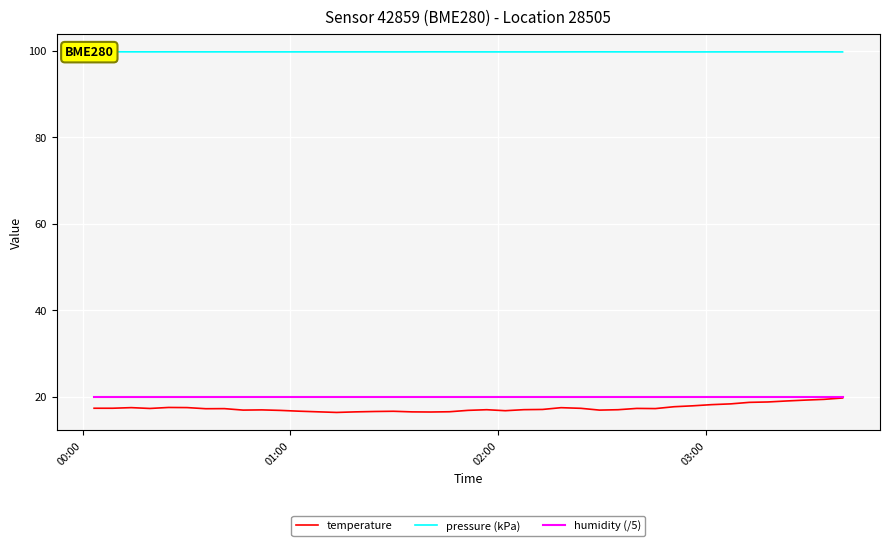

What is the minimum value for humidity (/5)?

20.0